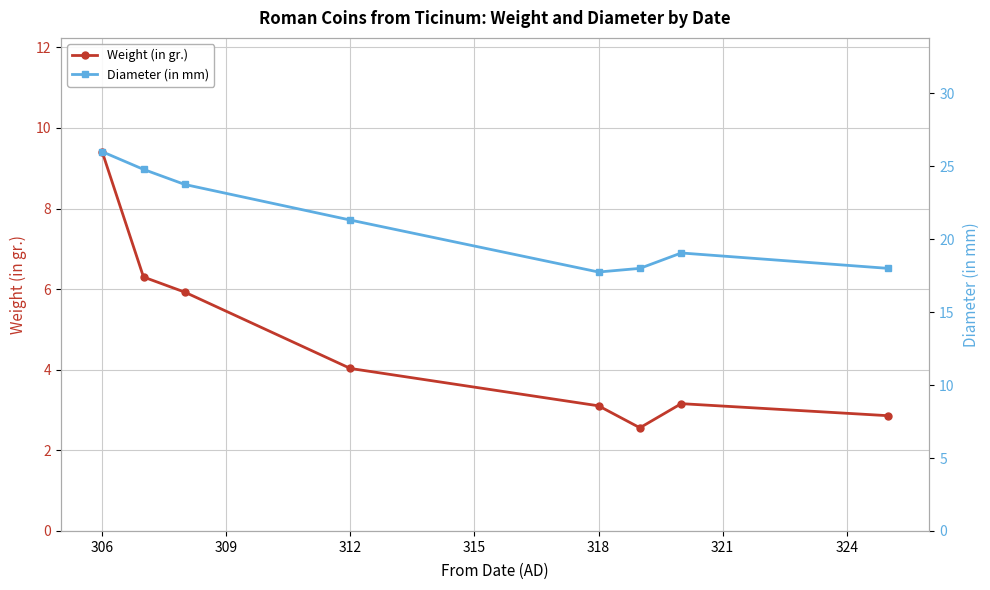

What is the minimum value for Diameter (in mm)?

17.8